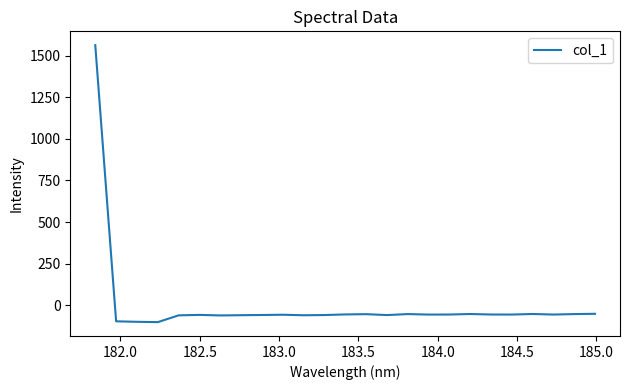

True or false: there are more than 1 points higher than both neighbors.

True